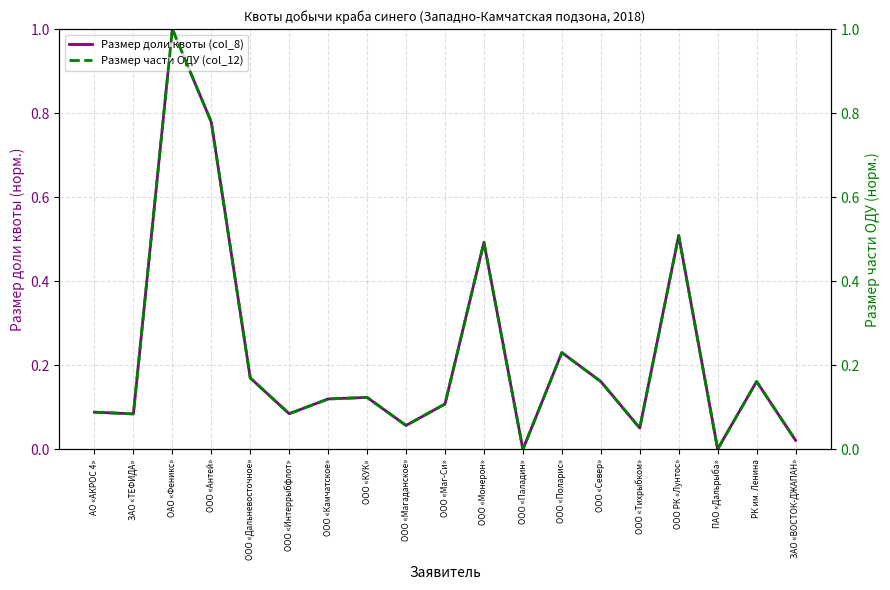

What is the maximum value shown in the chart?

1.0